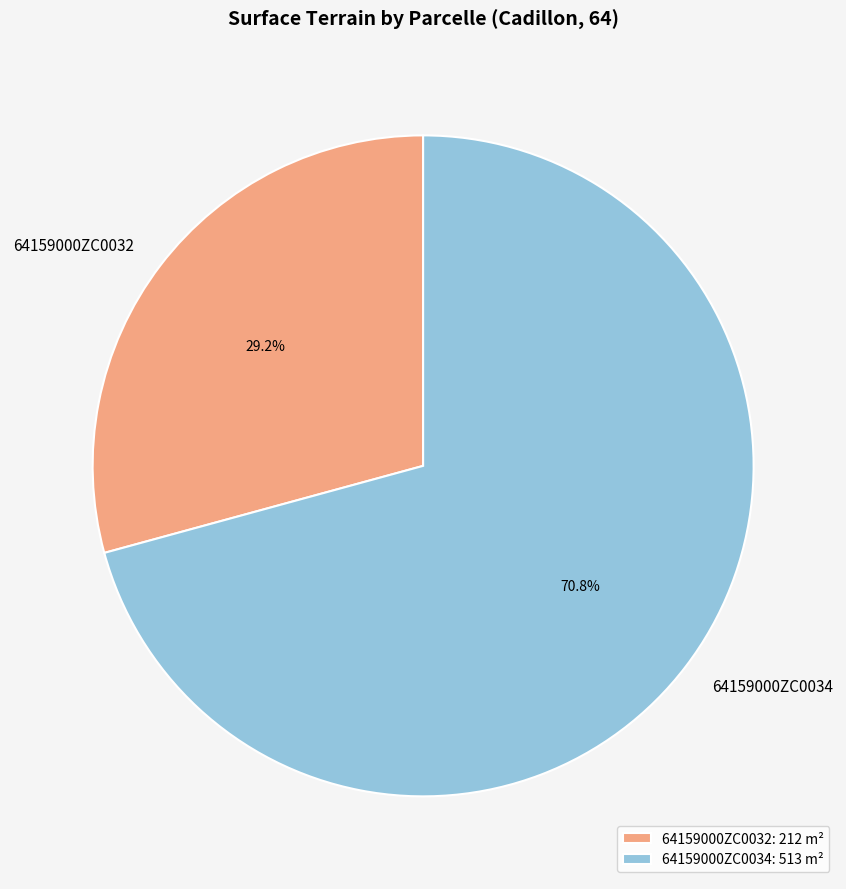

Rank the categories by value from lowest to highest.

64159000ZC0032, 64159000ZC0034